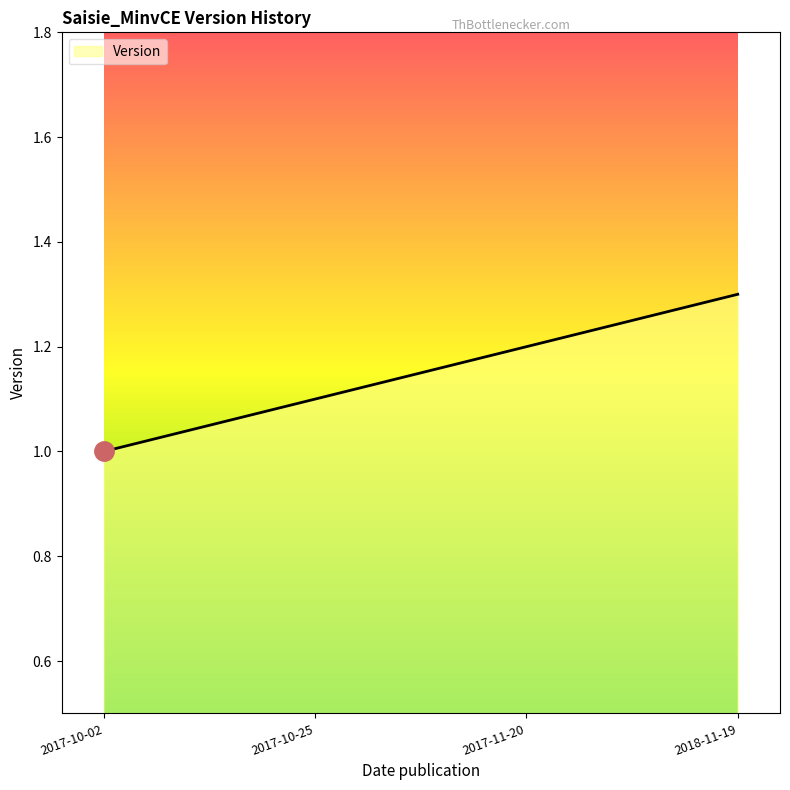

What is the sum of all values?

4.6